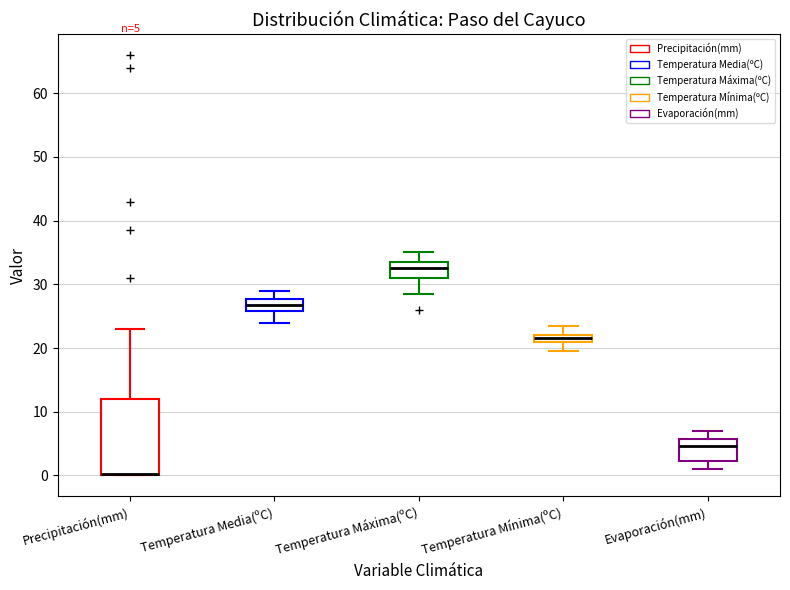

Comparing the boxes themselves (not the whiskers), which one is the tallest?

Precipitación(mm)